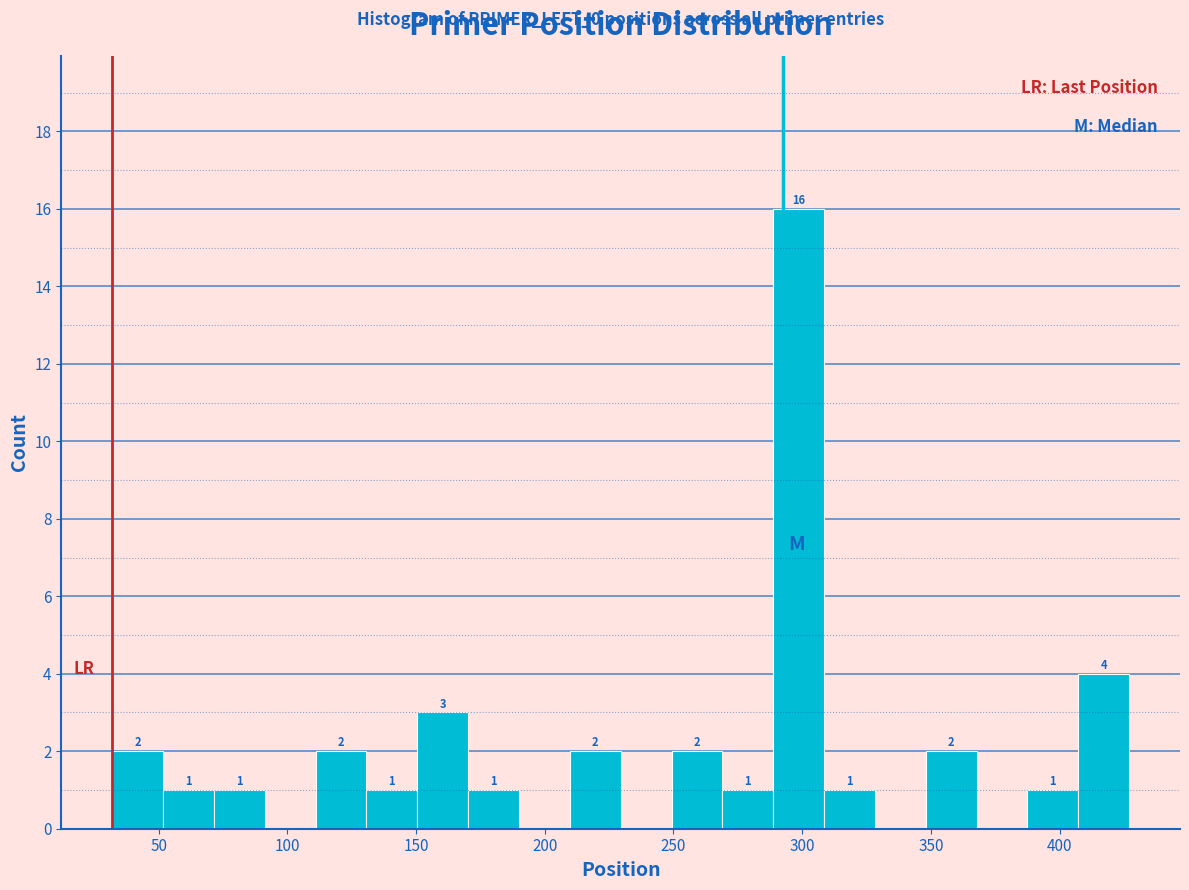

Around what value on the x-axis is the tallest bar? Give the approximate position of its centre, as read against the axis.

300